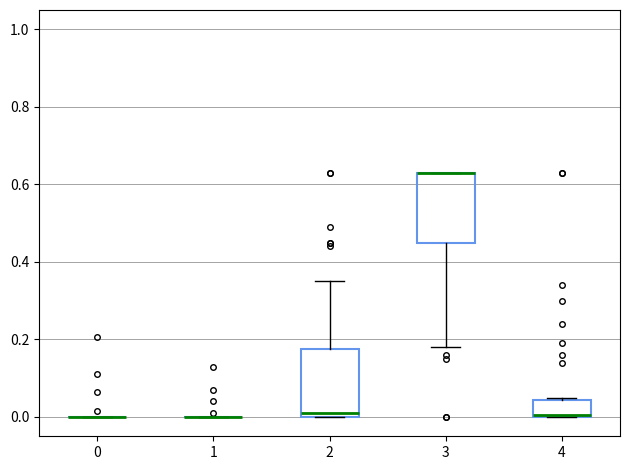

Reading left to right, read every box against the y-axis: the position of its median line, the range the box covers, and the ends of its whiskers. The values are not printed on the chart, so give them approximately, as read against the axis.

0: box collapsed to a line at 0.00, whiskers 0.00 to 0.00
1: box collapsed to a line at 0.00, whiskers 0.00 to 0.00
2: median 0.02, box 0.00 to 0.18, whiskers 0.00 to 0.36
3: median 0.64 (drawn on the box's upper edge), box 0.44 to 0.64, whiskers 0.18 to 0.64
4: median 0.00, box 0.00 to 0.04, whiskers 0.00 to 0.06